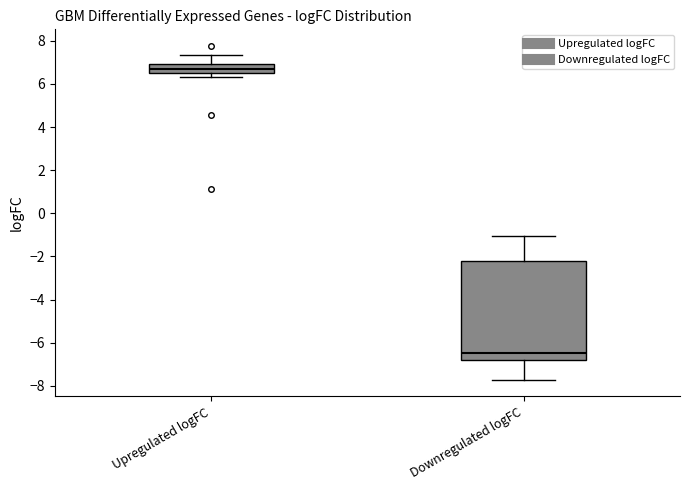

Reading left to right, transcribe this box plot: for each box, give where its median line is, the range the box spans, and where its two whiskers end, as read against the y-axis. The values are not printed on the chart, so give them approximately, as read against the axis.

Upregulated logFC: median 6.8, box 6.6 to 7.0, whiskers 6.4 to 7.4
Downregulated logFC: median -6.4, box -6.8 to -2.2, whiskers -7.8 to -1.0